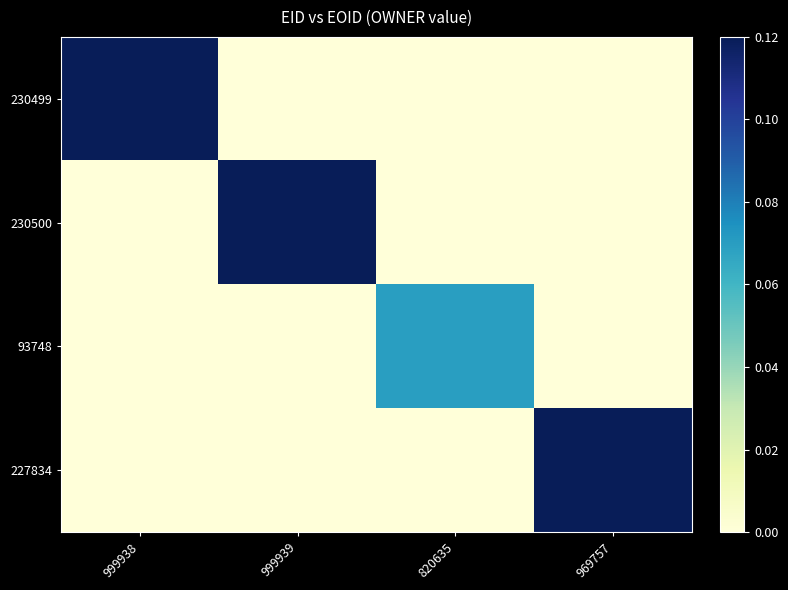

Rank the series at 969757 from highest to lowest value.

227834, 230499, 230500, 93748